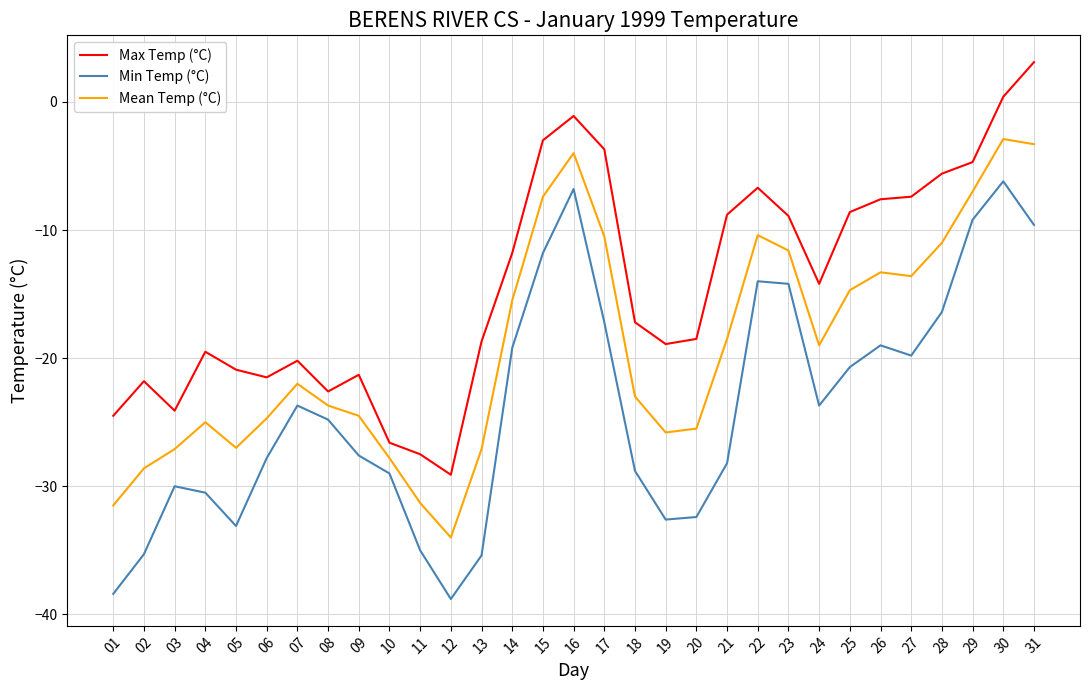

What are all the series names shown in the legend?

Max Temp (°C), Min Temp (°C), Mean Temp (°C)